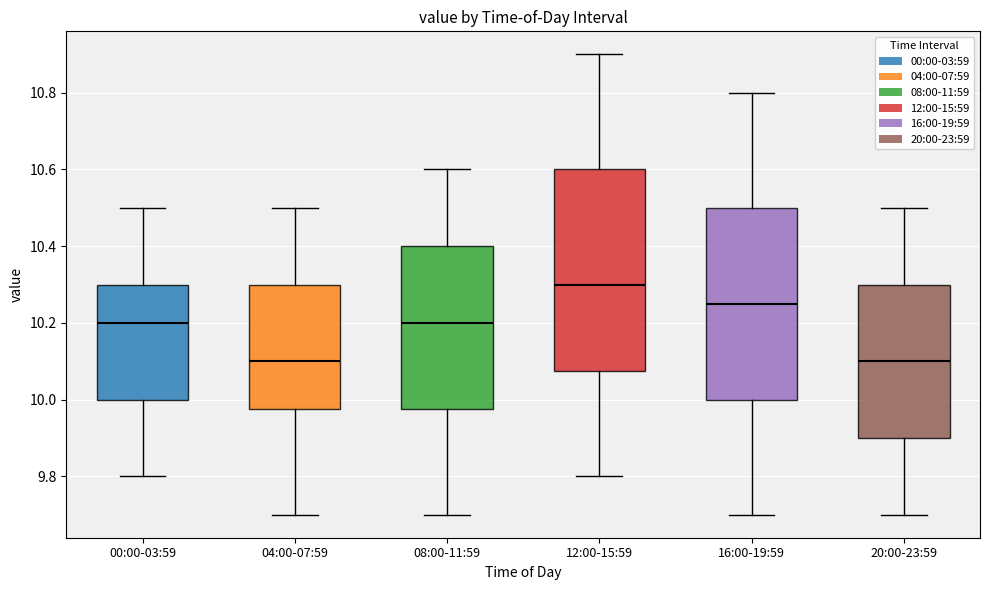

Reading left to right, transcribe this box plot: for each box, give where its median line is, the range the box spans, and where its two whiskers end, as read against the y-axis. The values are not printed on the chart, so give them approximately, as read against the axis.

00:00-03:59: median 10.20, box 10.00 to 10.30, whiskers 9.80 to 10.50
04:00-07:59: median 10.10, box 9.98 to 10.30, whiskers 9.70 to 10.50
08:00-11:59: median 10.20, box 9.98 to 10.40, whiskers 9.70 to 10.60
12:00-15:59: median 10.30, box 10.08 to 10.60, whiskers 9.80 to 10.90
16:00-19:59: median 10.26, box 10.00 to 10.50, whiskers 9.70 to 10.80
20:00-23:59: median 10.10, box 9.90 to 10.30, whiskers 9.70 to 10.50